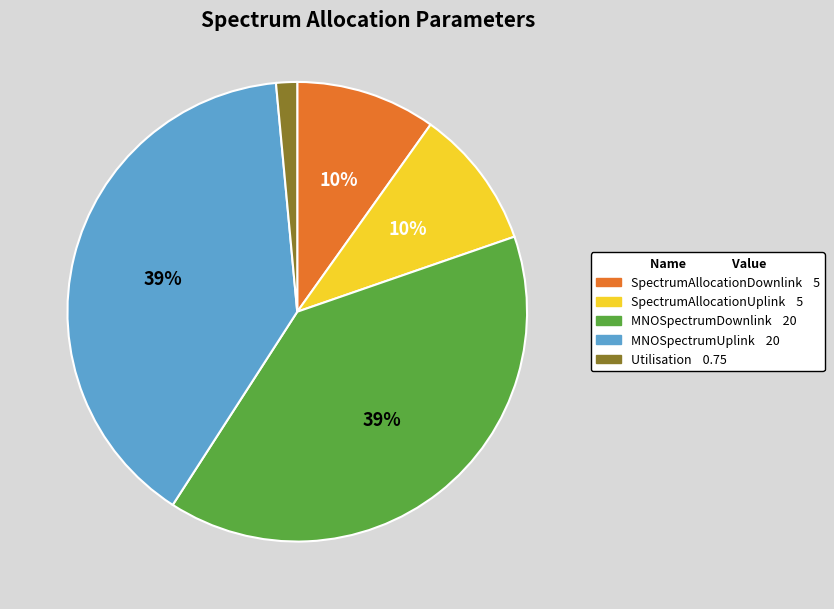

Combined, do SpectrumAllocationDownlink and Utilisation account for over 50%?

No